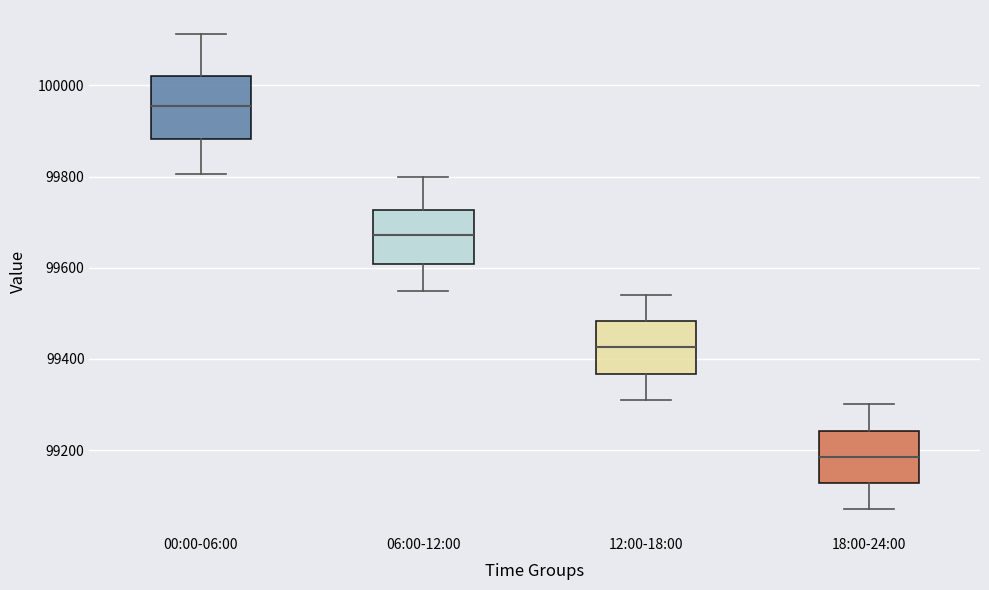

Reading left to right, read every box against the y-axis: the position of its median line, the range the box covers, and the ends of its whiskers. The values are not printed on the chart, so give them approximately, as read against the axis.

00:00-06:00: median 99960, box 99880 to 100020, whiskers 99800 to 100120
06:00-12:00: median 99680, box 99600 to 99720, whiskers 99560 to 99800
12:00-18:00: median 99420, box 99360 to 99480, whiskers 99320 to 99540
18:00-24:00: median 99180, box 99120 to 99240, whiskers 99080 to 99300